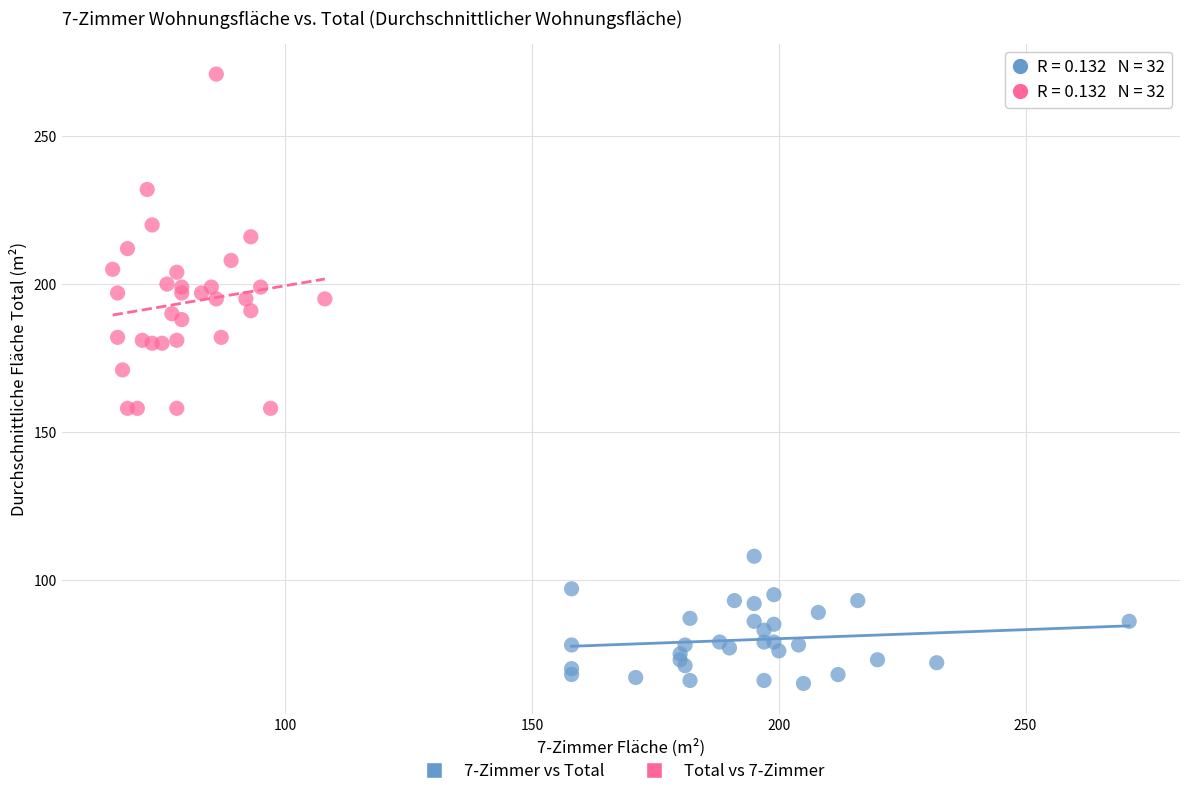

Which series contains the highest Y value?

Total vs 7-Zimmer